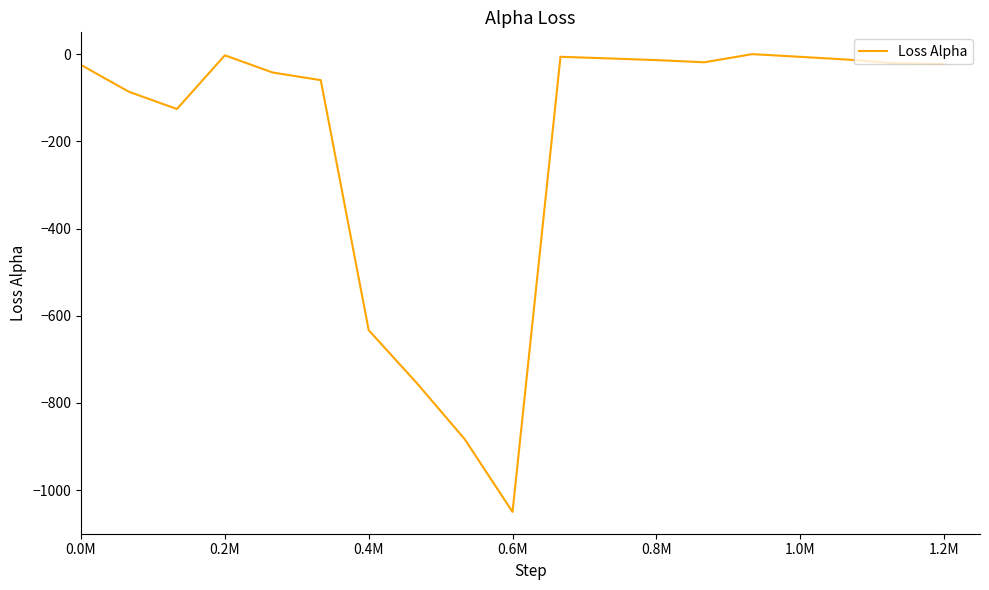

What is the difference between the maximum and minimum values?

1050.0